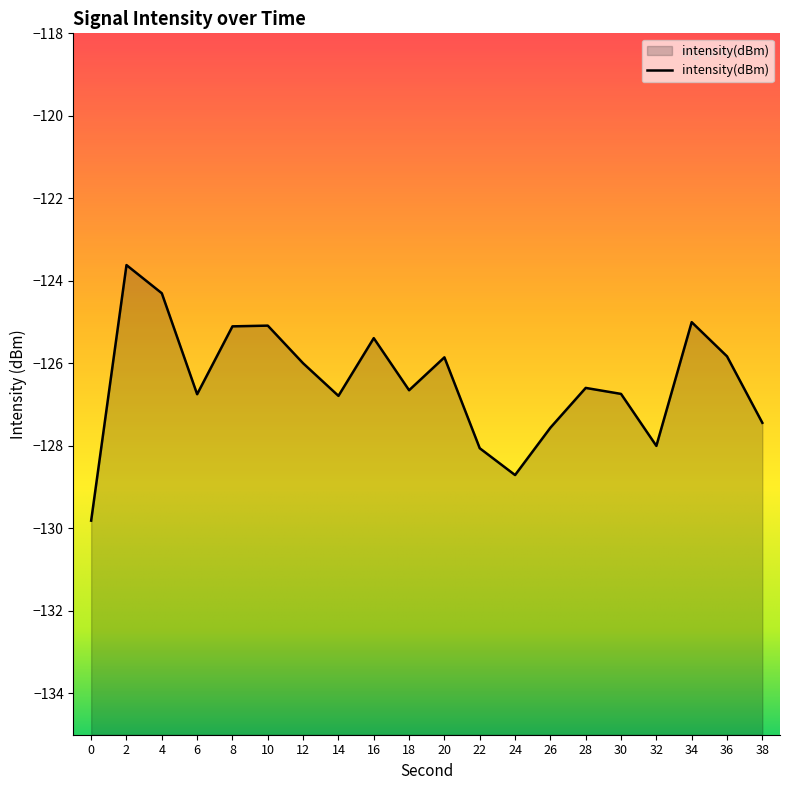

What is the value of the 18th point from the left?

-125.0